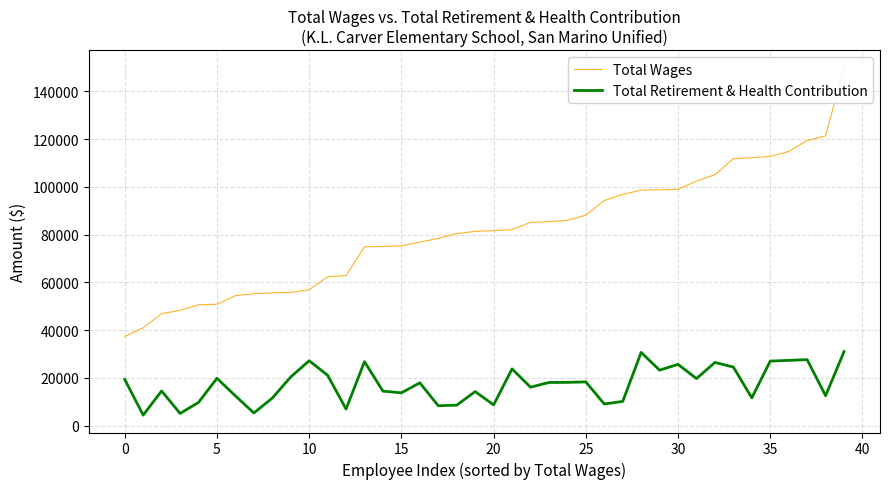

What is the highest value of the Total Retirement & Health Contribution series?

30983